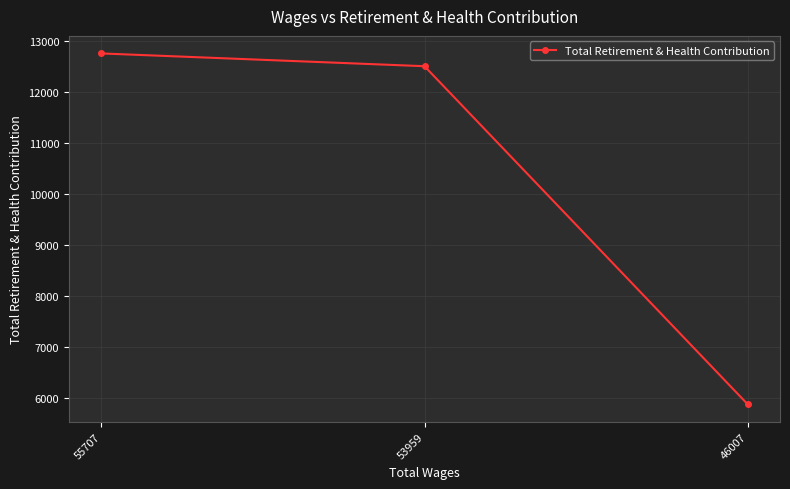

The chart shows a value of 12505 at 53959. True or false?

True